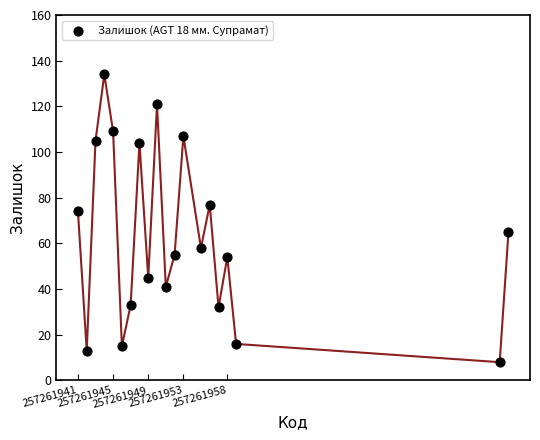

What Y value in the scatter plot is closest to 71?

74